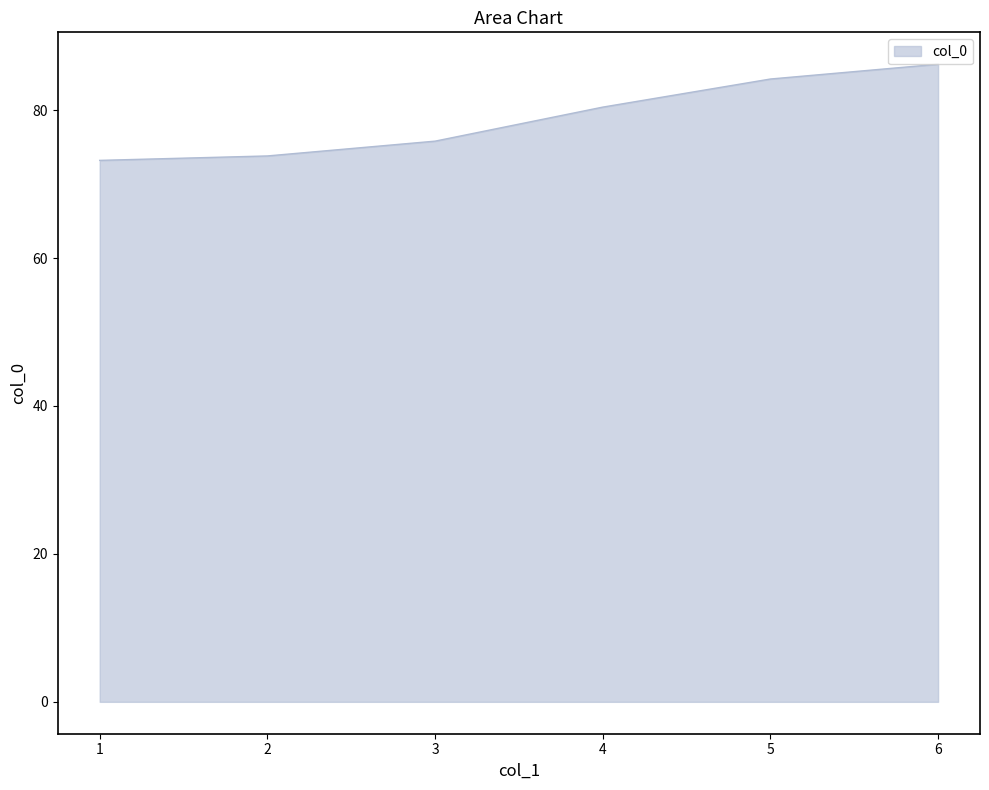

Reading left to right, transcribe all the data shown in this chart.

73.2	73.8	75.8	80.4	84.2	86.2